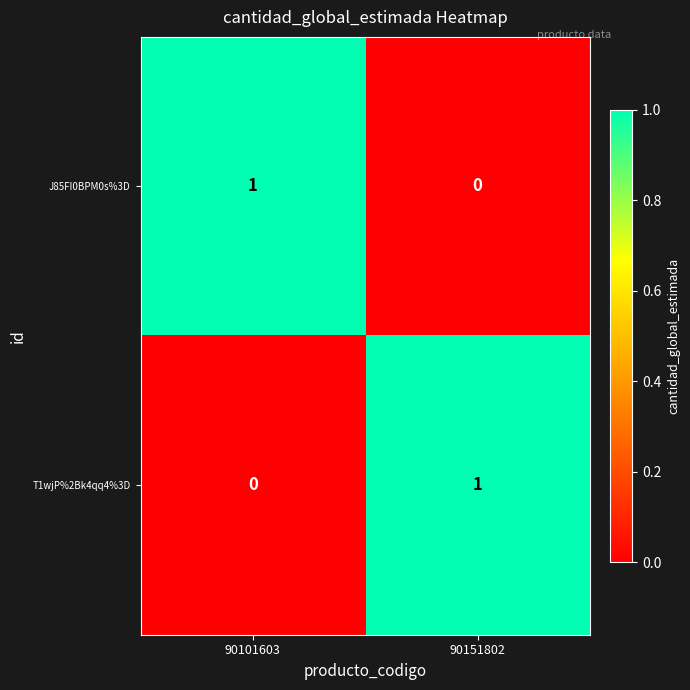

True or false: T1wjP%2Bk4qq4%3D has a value of 1 at 90151802.

True